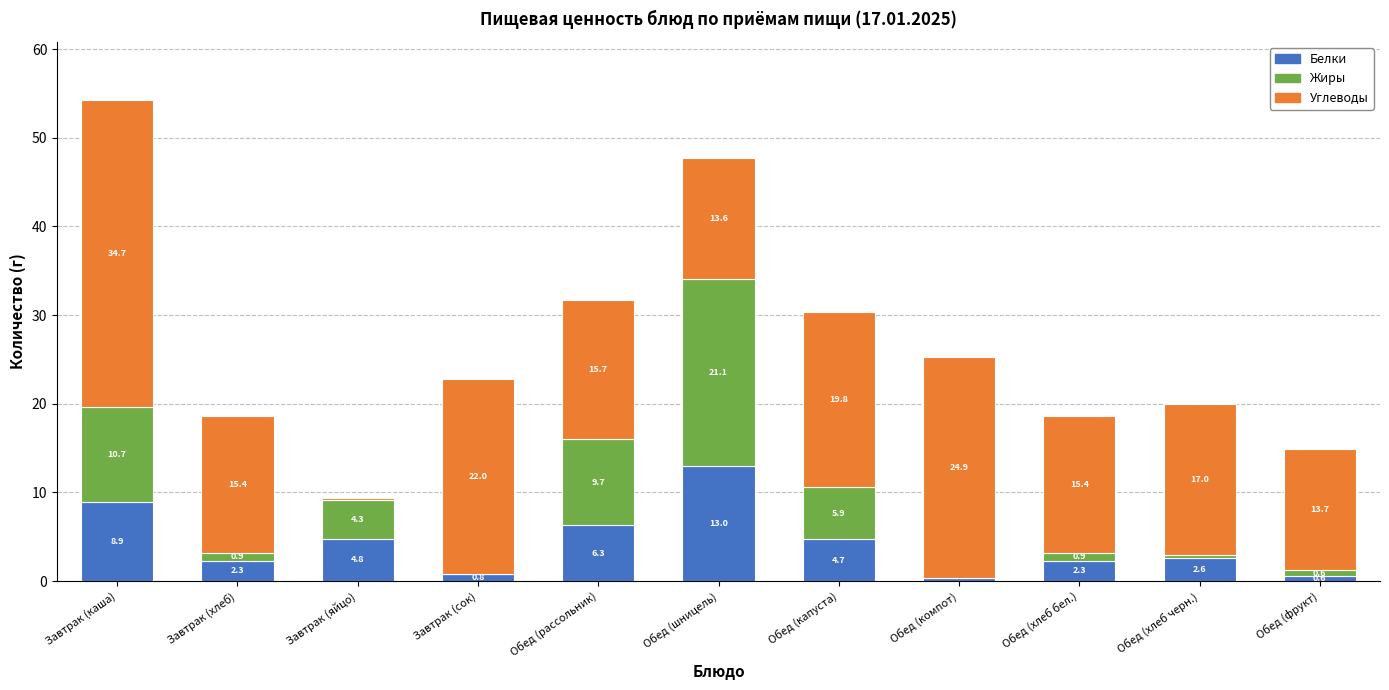

Where does the Белки series first go above 2?

Завтрак (каша)